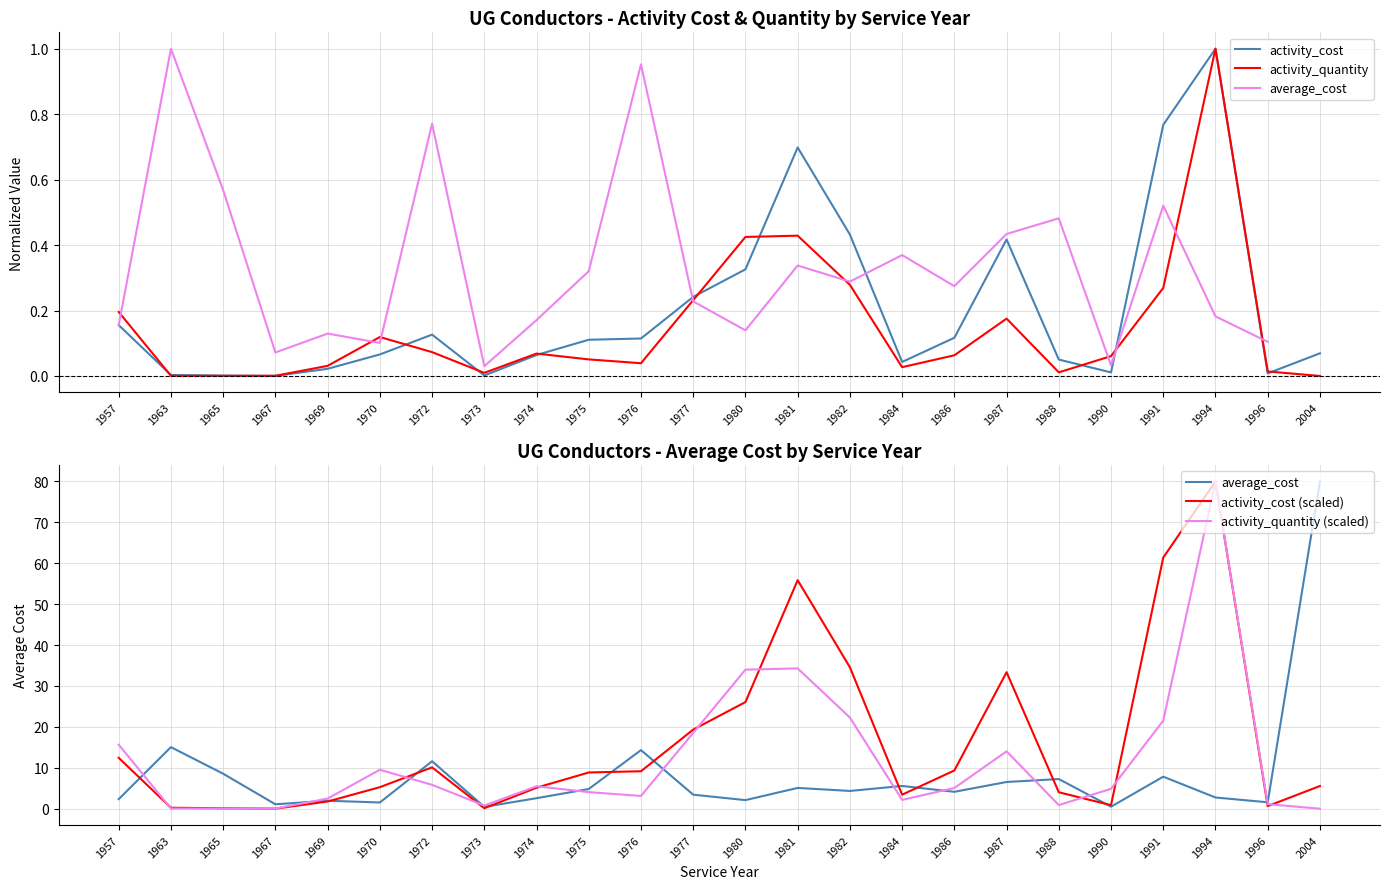

After their last crossing, which series has the higher values: activity_cost (scaled) or average_cost?

average_cost